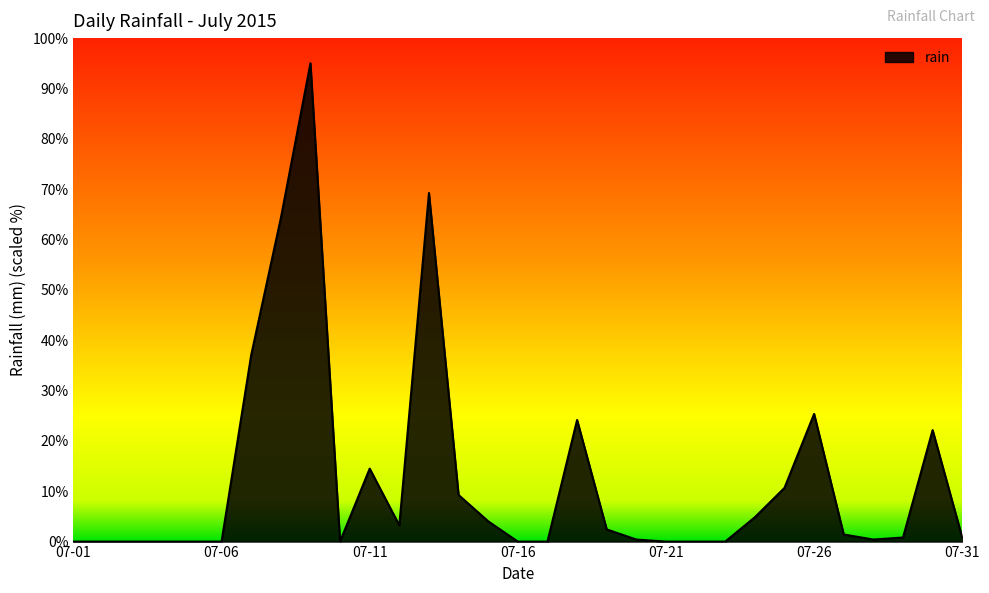

What is the maximum value shown in the chart?

95.0